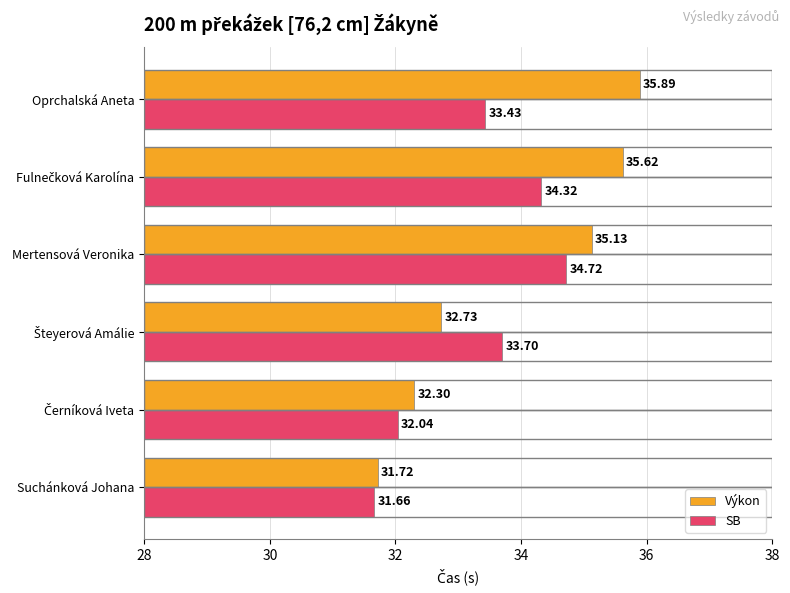

How many categories are shown in the chart?

6